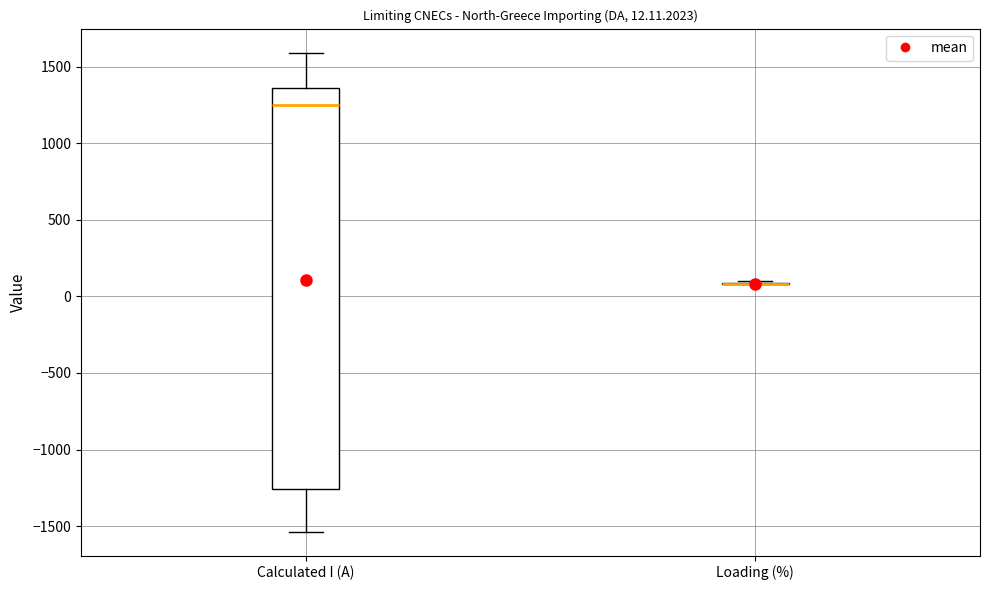

Comparing the boxes themselves (not the whiskers), which one is the tallest?

Calculated I (A)